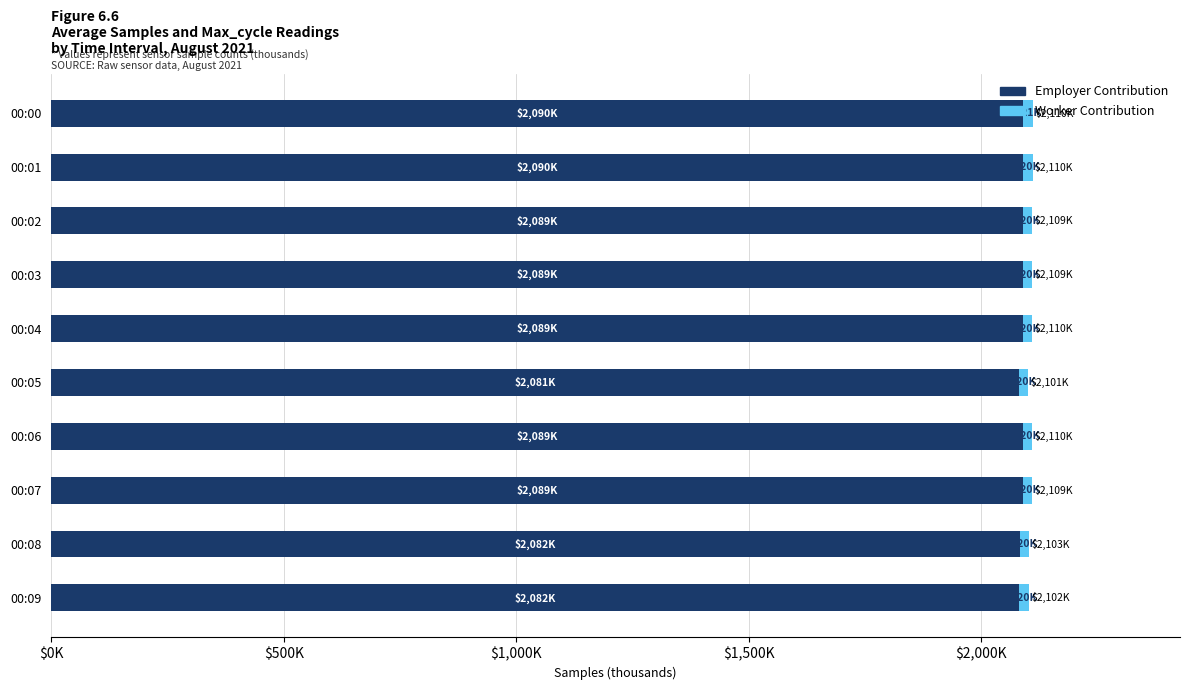

What is the maximum value for Employer Contribution?

2089.8